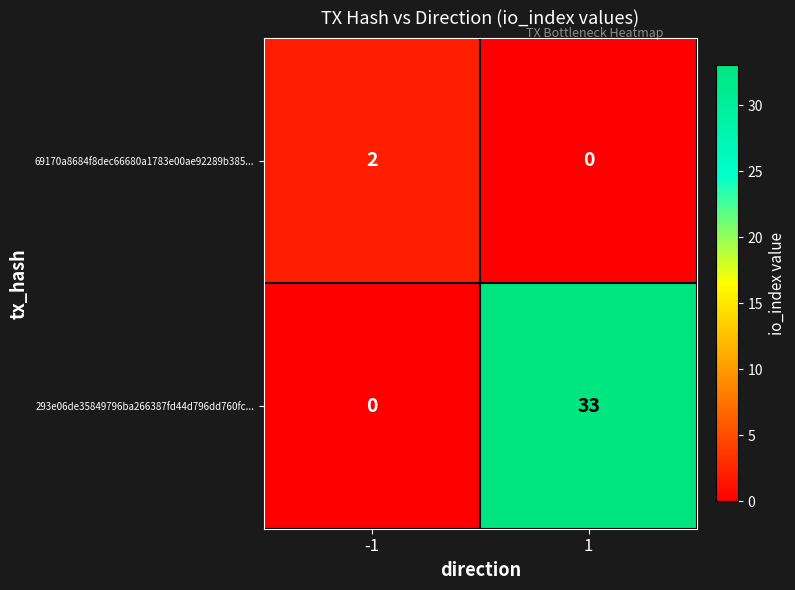

What is the greatest value displayed?

33